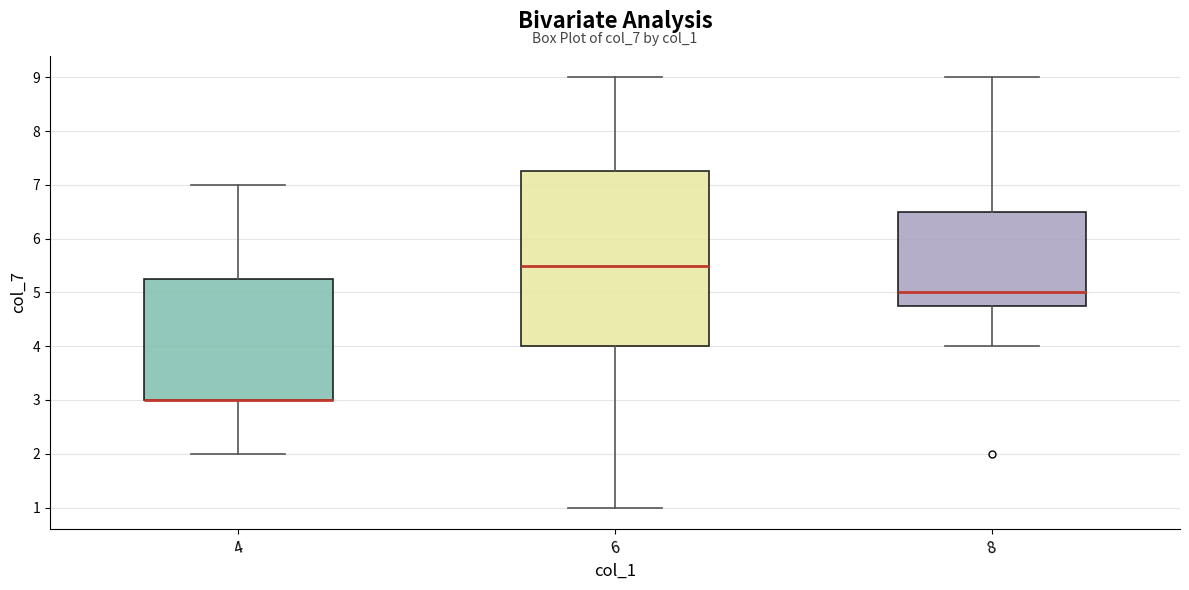

Reading left to right, transcribe this box plot: for each box, give where its median line is, the range the box spans, and where its two whiskers end, as read against the y-axis. The values are not printed on the chart, so give them approximately, as read against the axis.

4: median 3.0 (drawn on the box's lower edge), box 3.0 to 5.3, whiskers 2.0 to 7.0
6: median 5.5, box 4.0 to 7.3, whiskers 1.0 to 9.0
8: median 5.0, box 4.8 to 6.5, whiskers 4.0 to 9.0